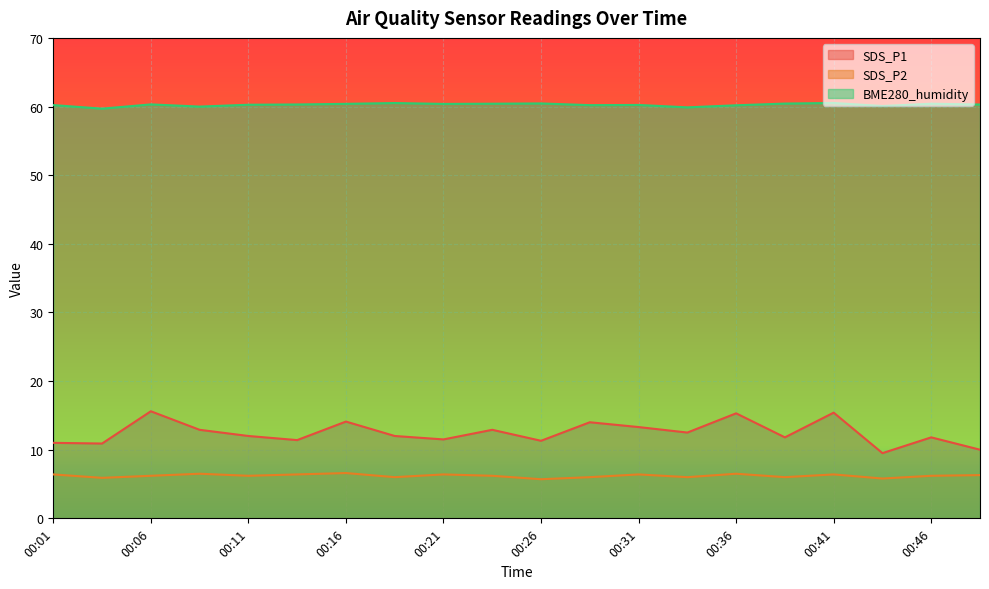

What is the greatest value displayed?

60.5